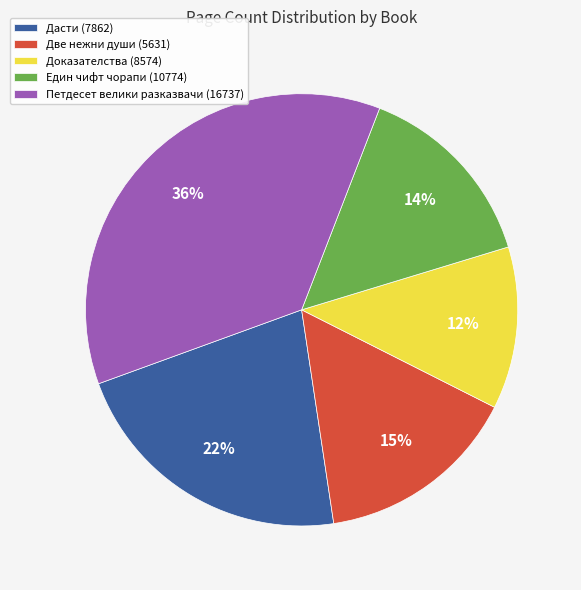

To the nearest percent, what is the difference between the largest and smallest slice percentages?

24%